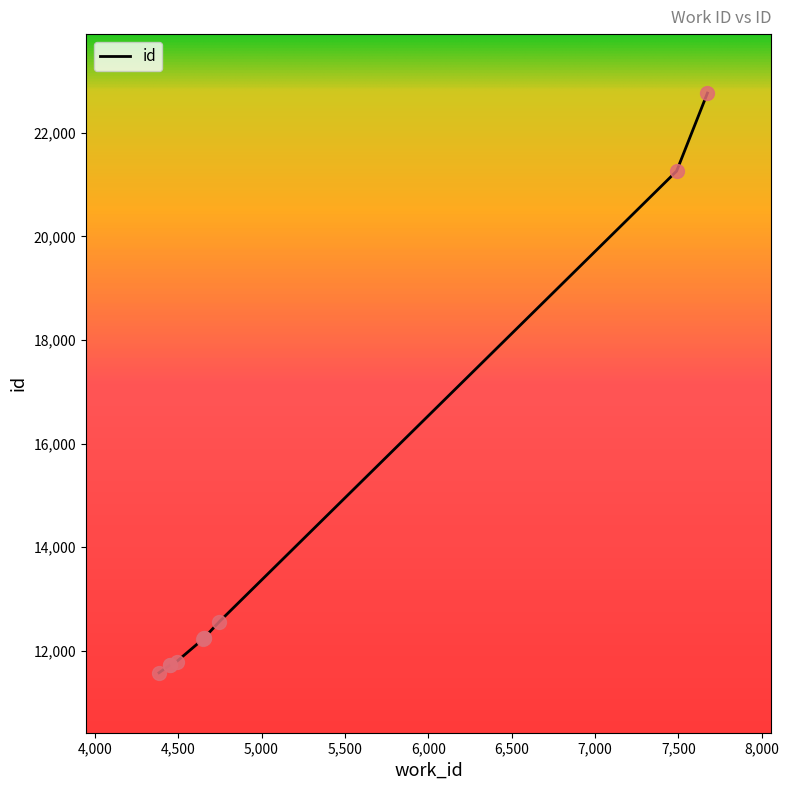

What is the change in value from 4654 to 4747?

+323